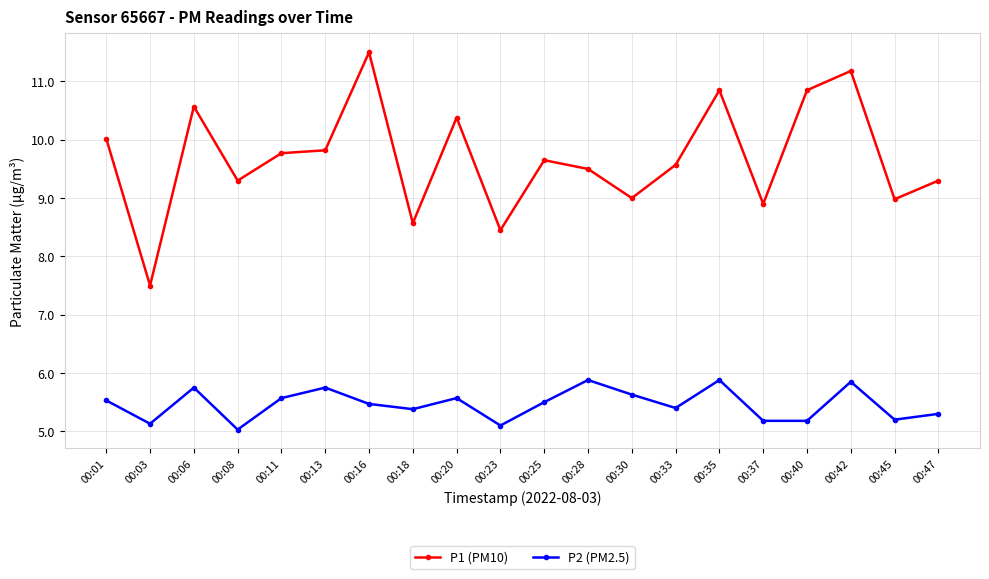

True or false: P2 (PM2.5) and P1 (PM10) intersect in this chart.

False